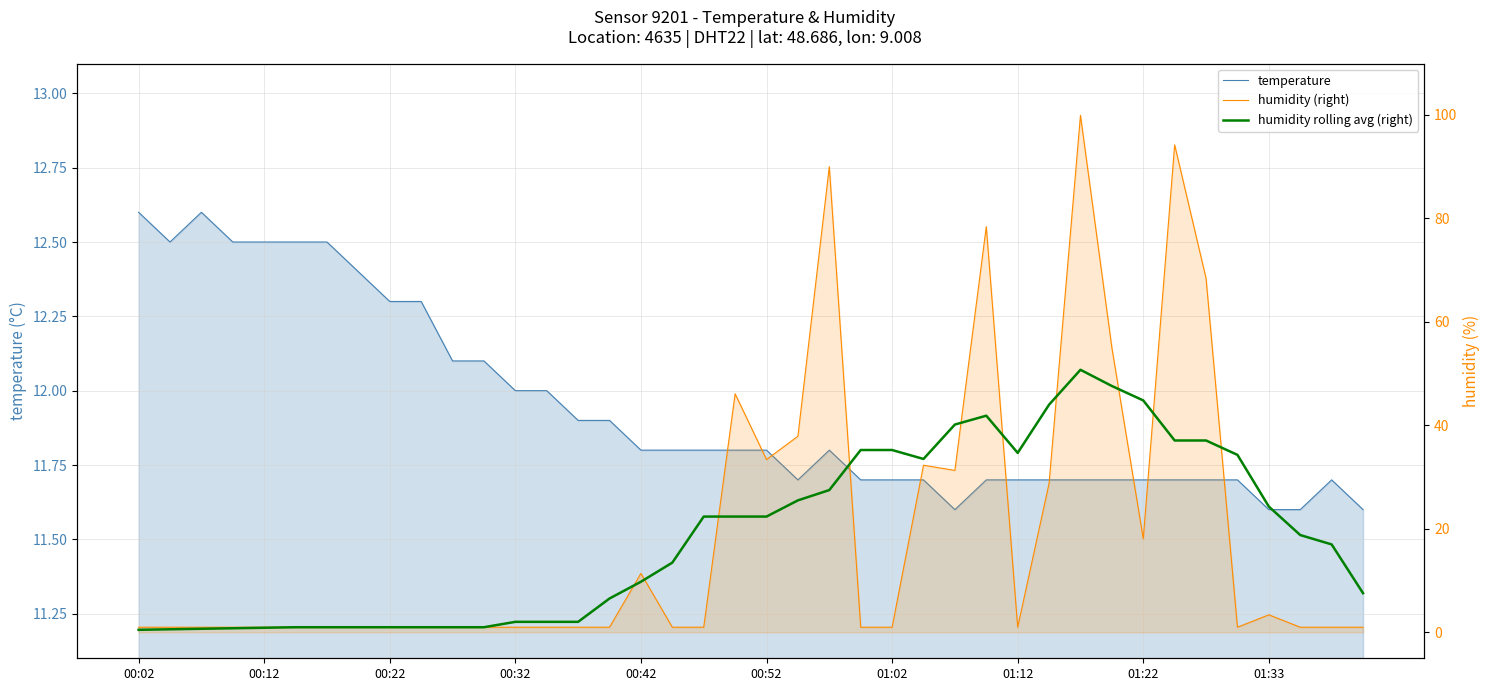

Is it true that humidity (right) equals 28.8 at 29?

True